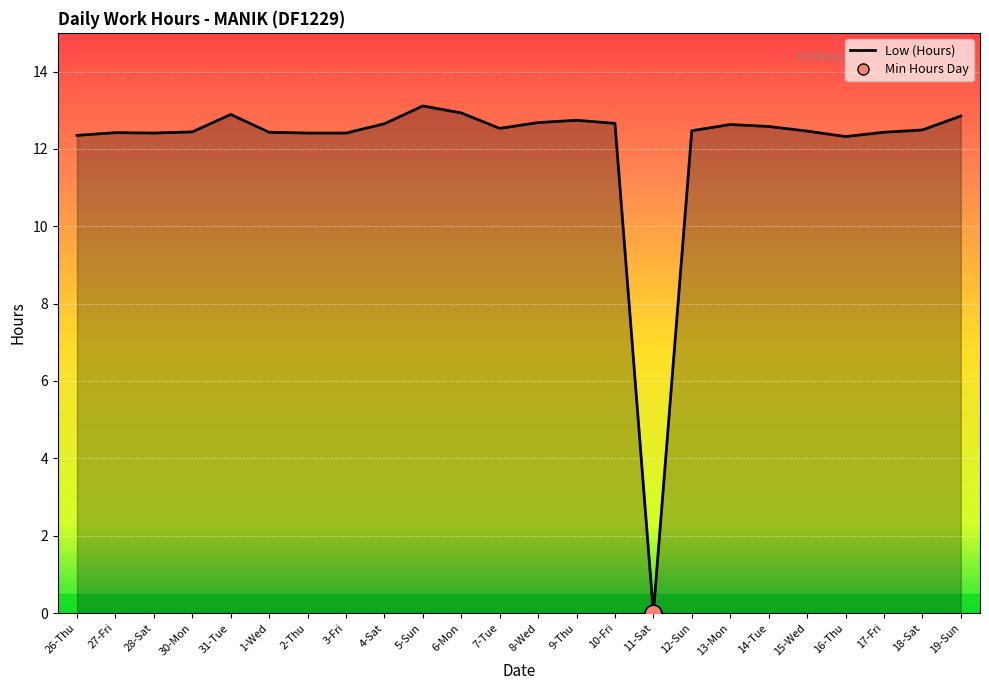

What position from the right is 16-Thu?

4